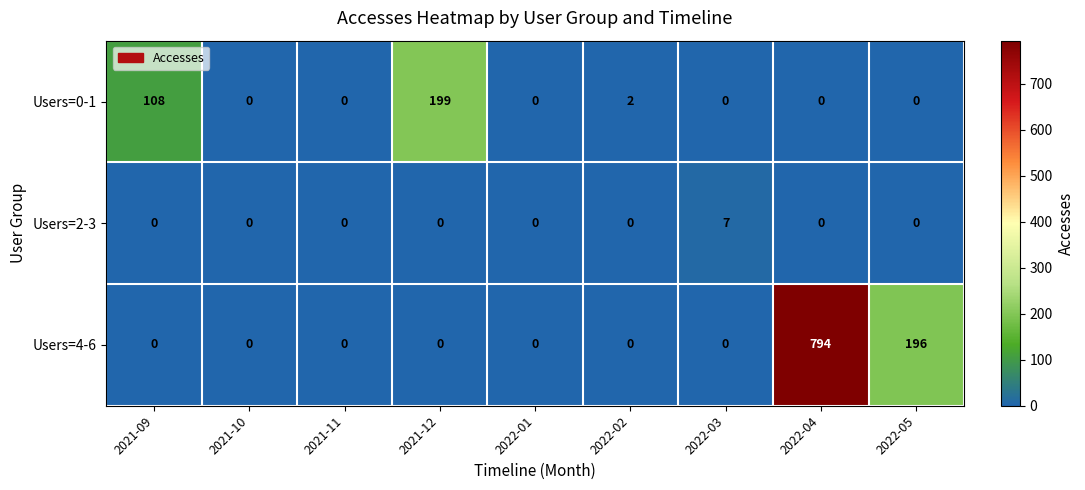

How many categories are shown in the chart?

9